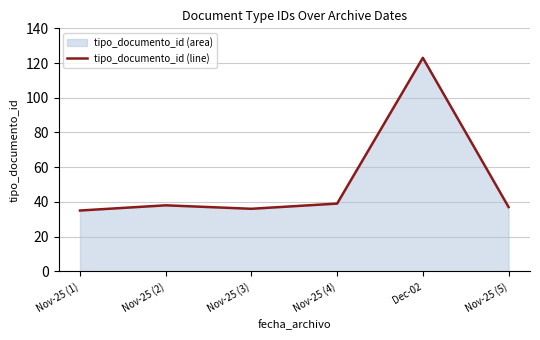

Reading left to right, transcribe all the data shown in this chart.

Nov-25 (1)=35	Nov-25 (2)=38	Nov-25 (3)=36	Nov-25 (4)=39	Dec-02=123	Nov-25 (5)=37